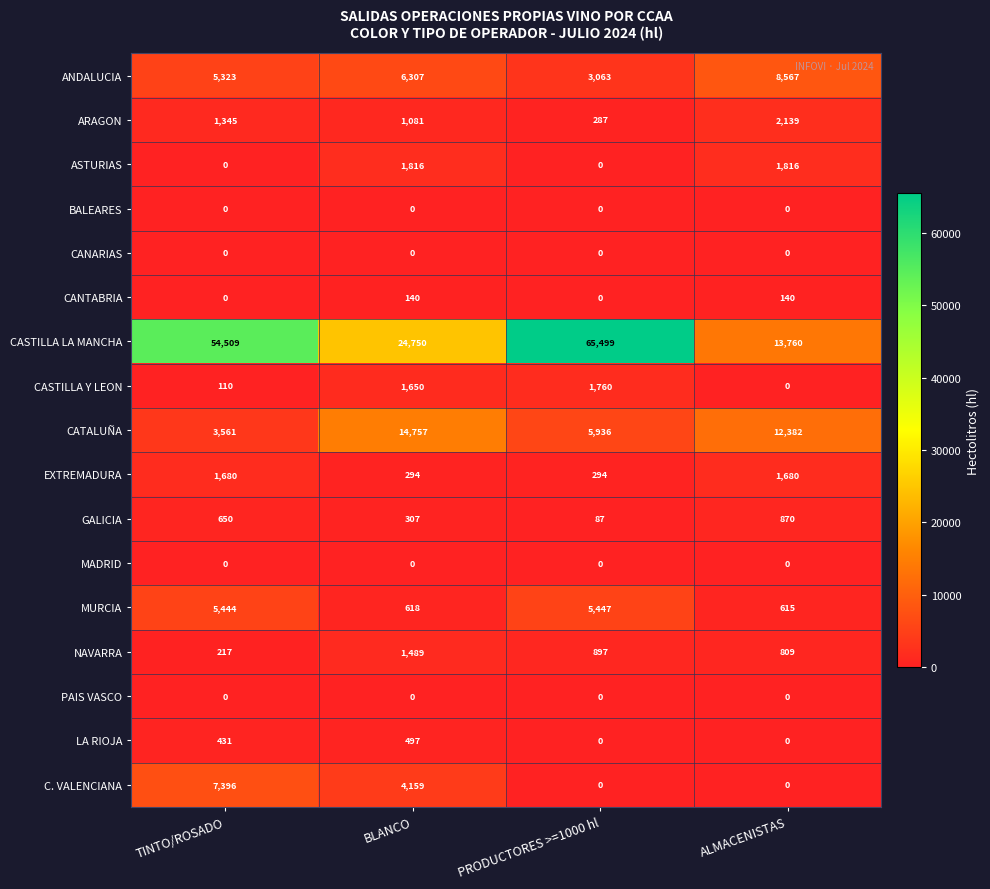

At how many categories does at least one series exceed 52555?

2